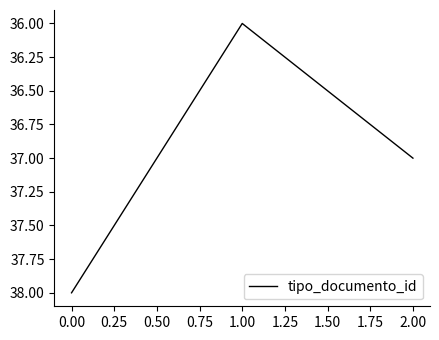

What is the change in value from 1.00 to 2.00?

+1